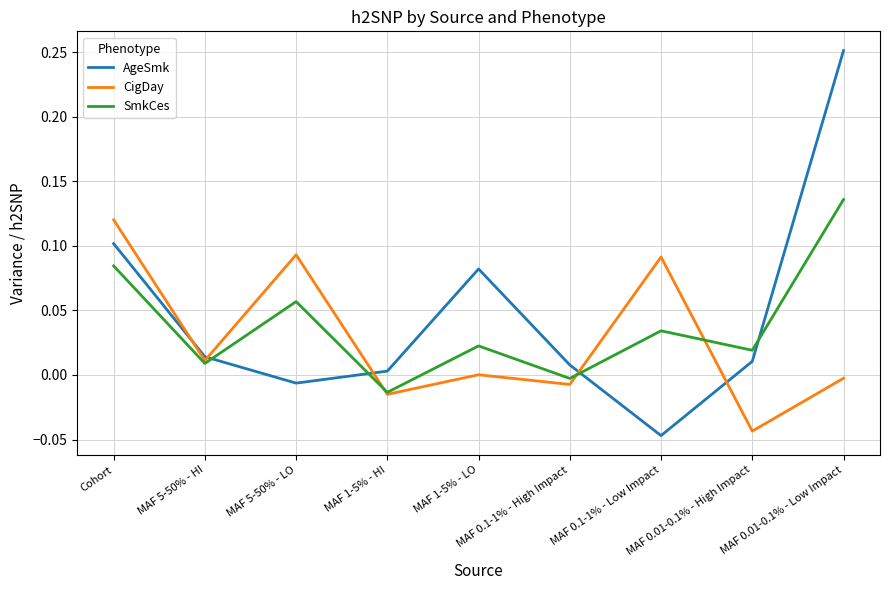

At which label does SmkCes first exceed 0?

Cohort